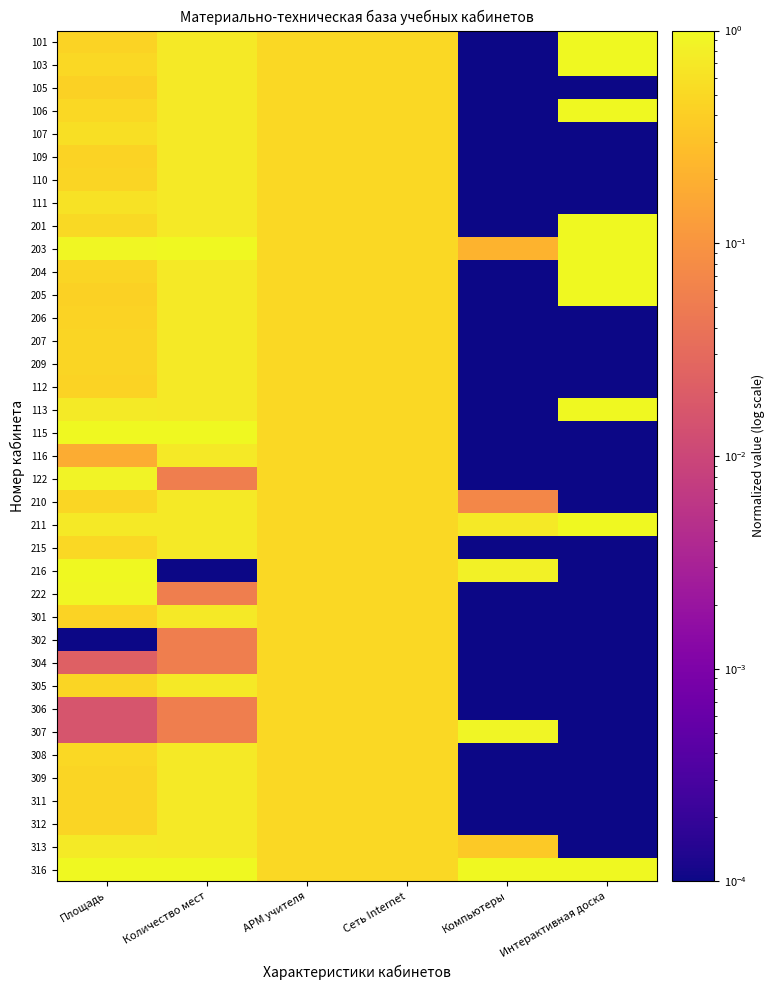

Which has a higher value, АРМ учителя or Сеть Internet?

АРМ учителя